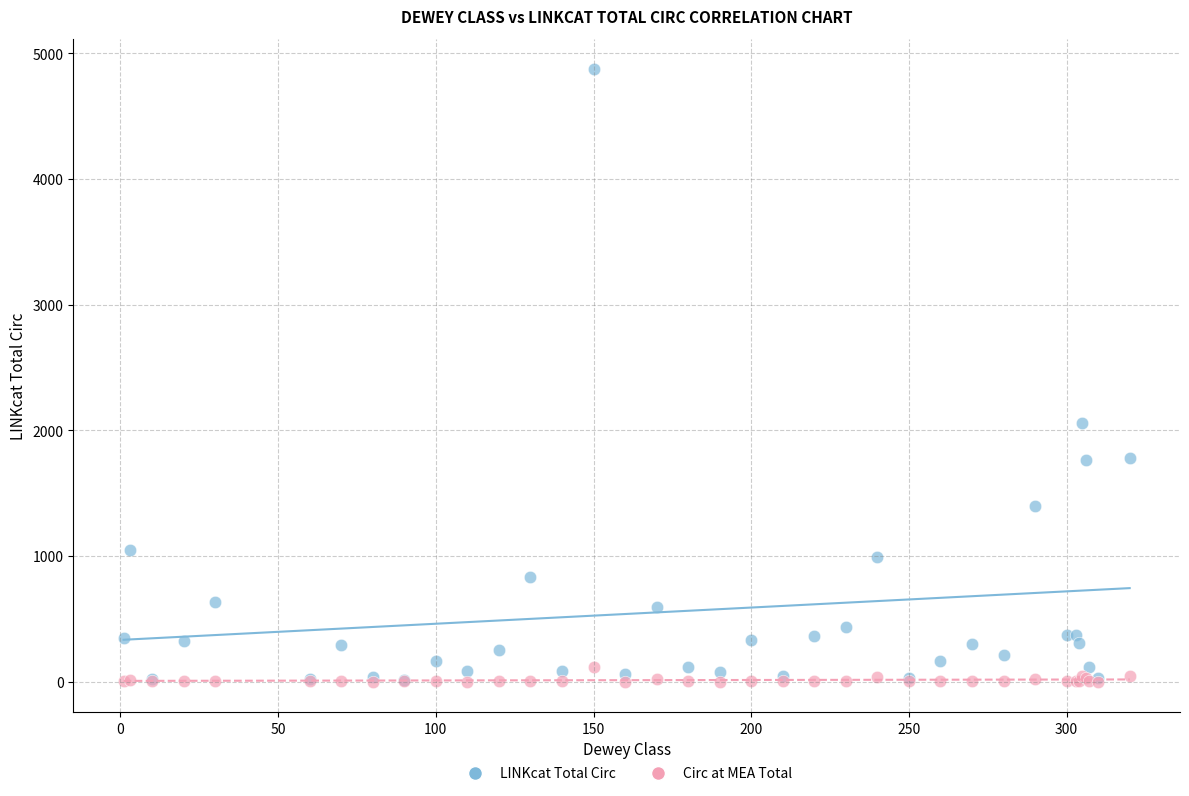

Which series reaches the maximum Y coordinate?

LINKcat Total Circ